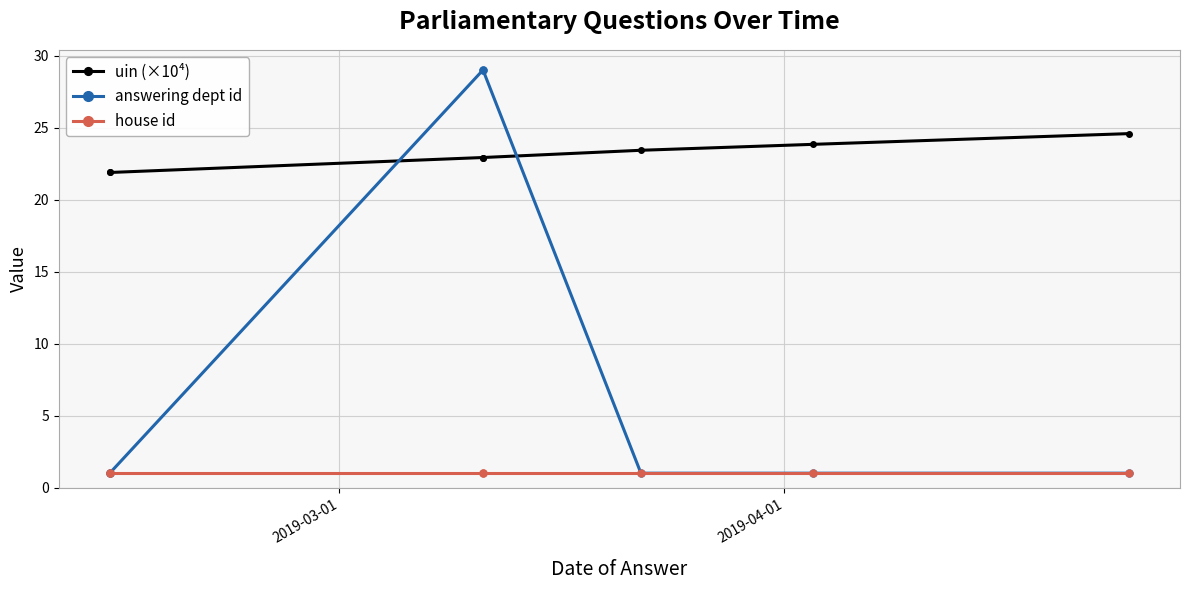

Which series has the widest spread of values?

answering dept id